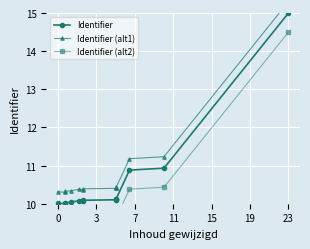

Where is the first local maximum for Identifier?

15